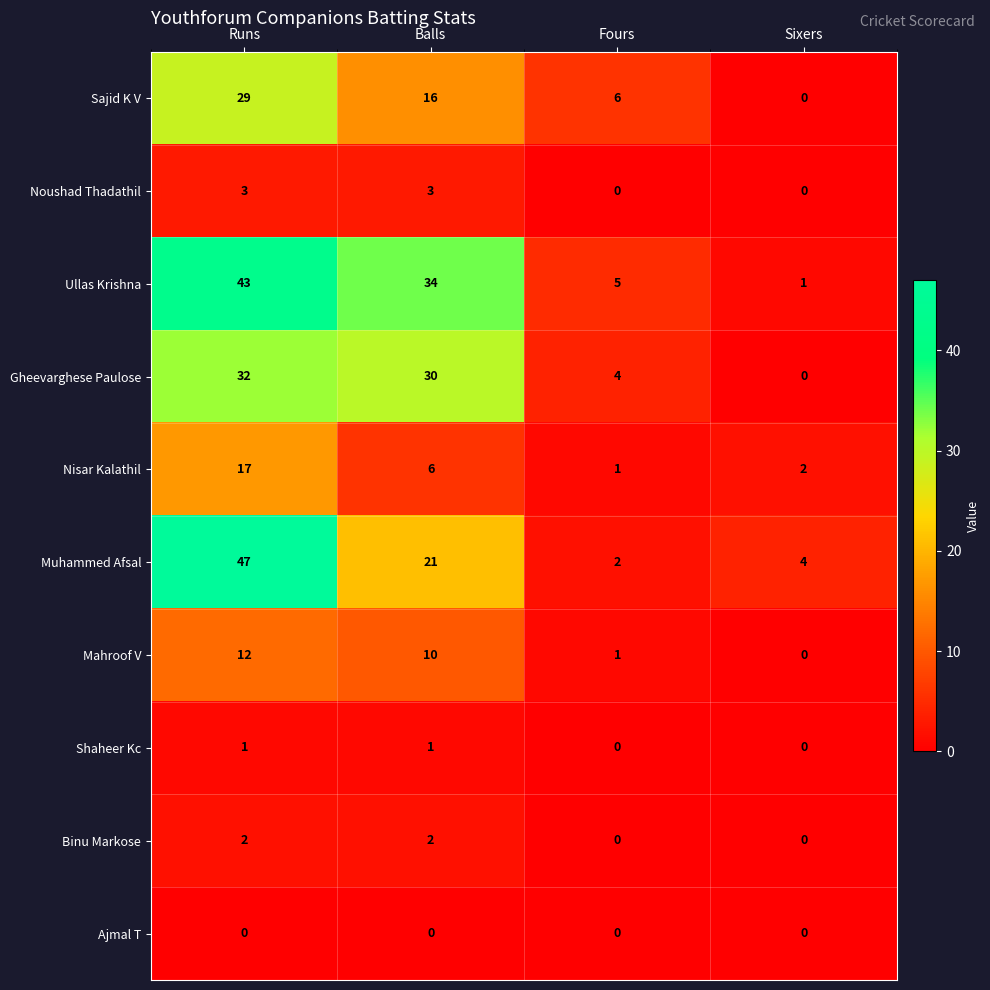

Which category has the highest value across all series?

Runs